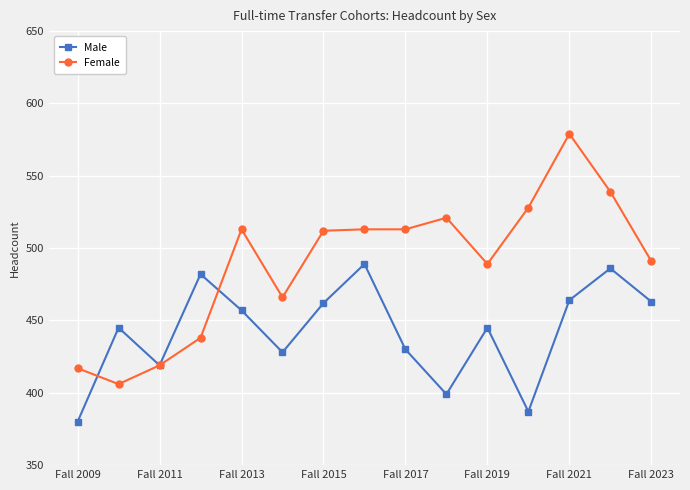

What is the maximum value for Female?

579